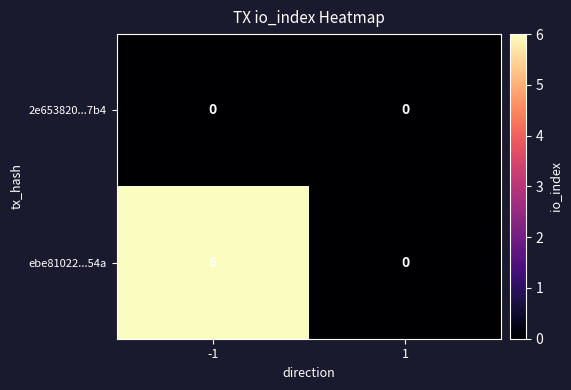

Is it true that 2e653820...7b4 equals 0 at 1?

True